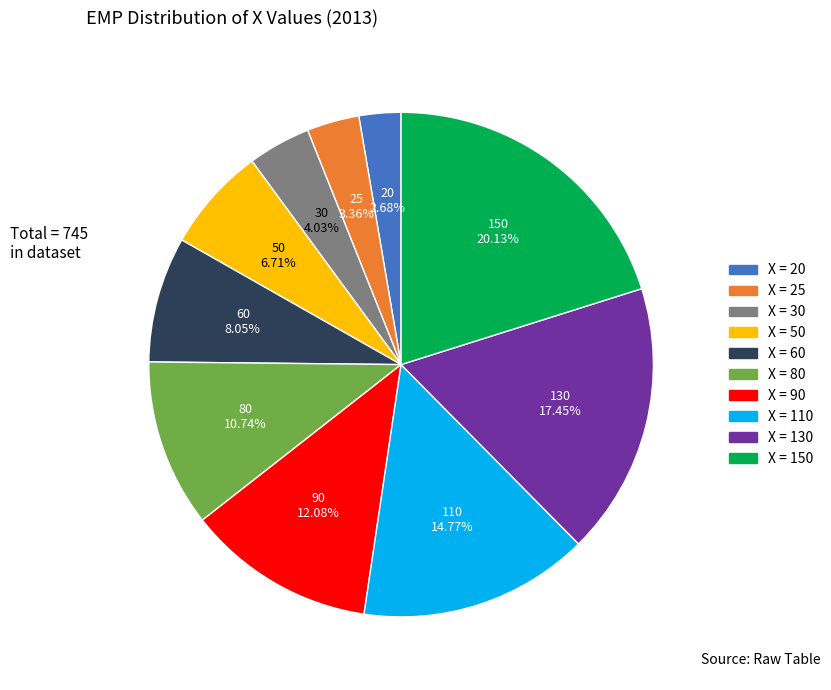

Is there any slice that represents more than half of the pie?

No